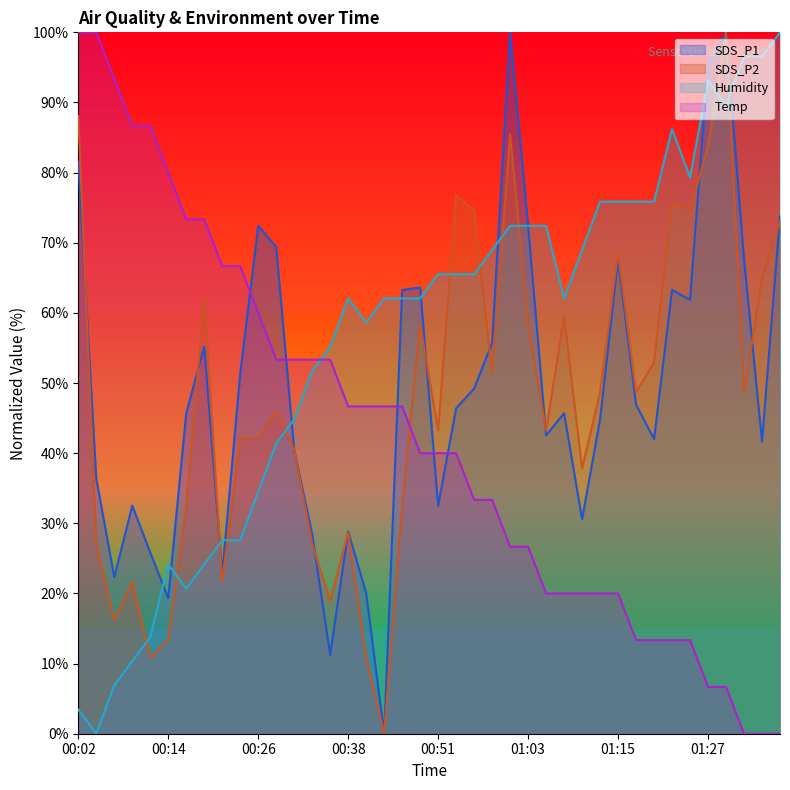

The SDS_P1 series shows 11.3 at 00:38. True or false?

False